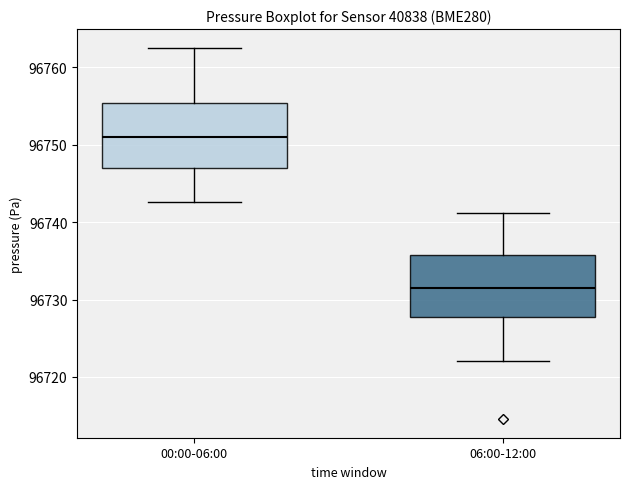

Which box has the highest median line?

00:00-06:00